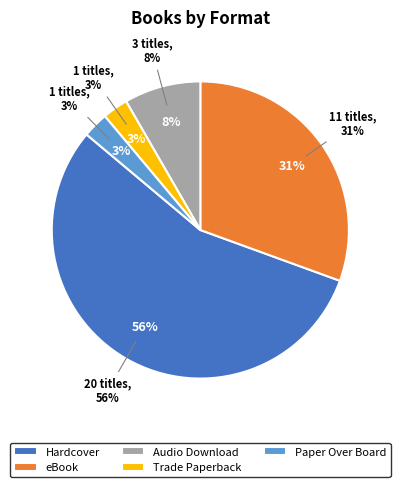

Rank the categories by value from highest to lowest.

Hardcover, eBook, Audio Download, Trade Paperback, Paper Over Board